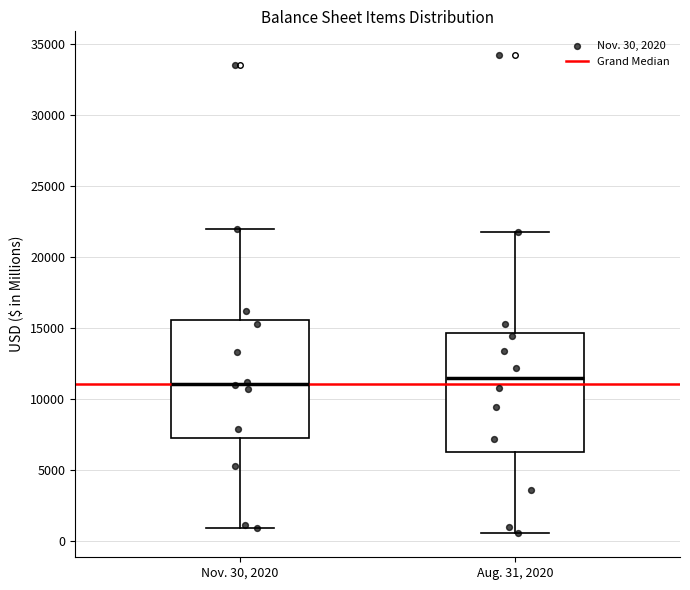

Reading left to right, transcribe this box plot: for each box, give where its median line is, the range the box spans, and where its two whiskers end, as read against the y-axis. The values are not printed on the chart, so give them approximately, as read against the axis.

Nov. 30, 2020: median 11000, box 7000 to 15500, whiskers 1000 to 22000
Aug. 31, 2020: median 11500, box 6000 to 14500, whiskers 500 to 21500